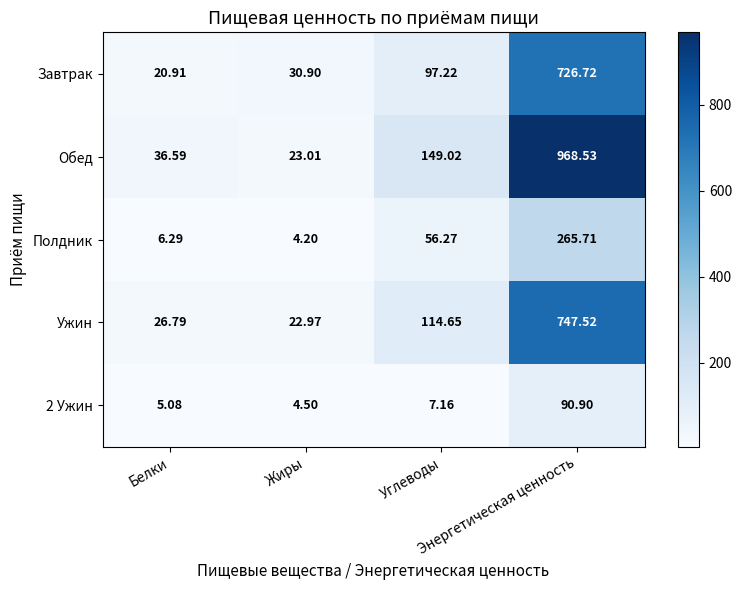

Which series has the largest total across all categories?

Обед